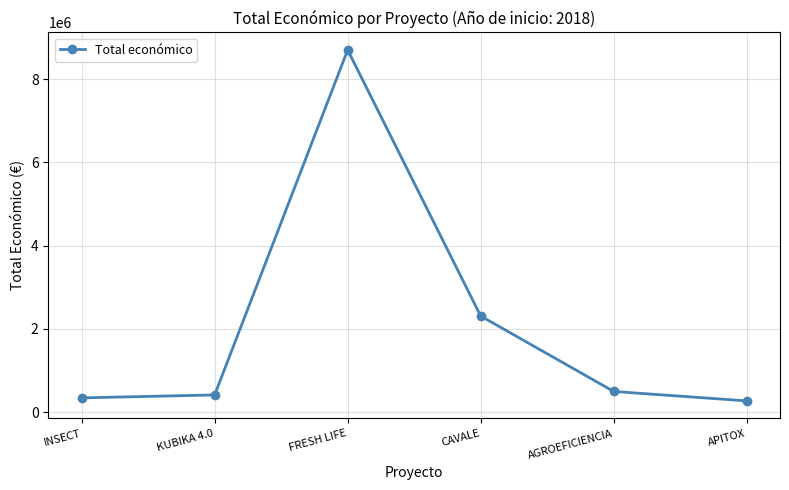

Reading right to left, extract all data points from this chart.

APITOX=271552	AGROEFICIENCIA=498488	CAVALE=2310026	FRESH LIFE=8701686	KUBIKA 4.0=414788	INSECT=344243